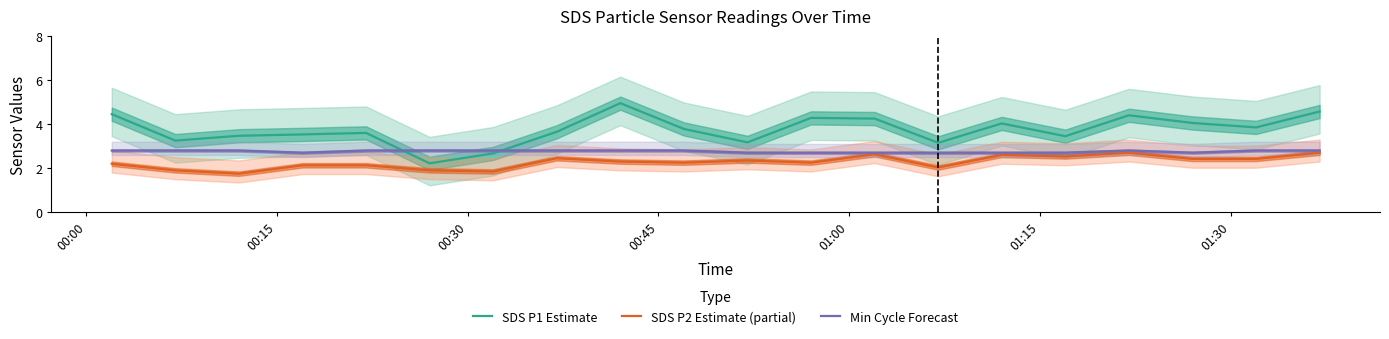

True or false: SDS P2 Estimate (partial) and SDS P1 Estimate intersect in this chart.

False